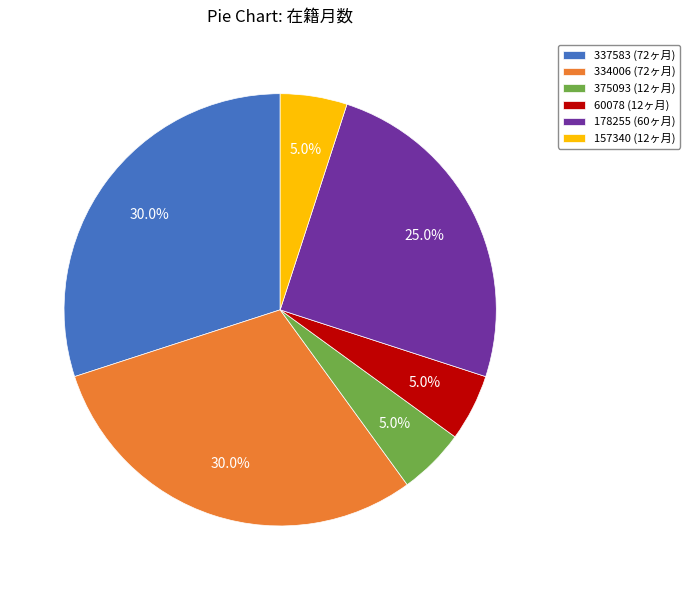

How many slices are in this pie chart?

6